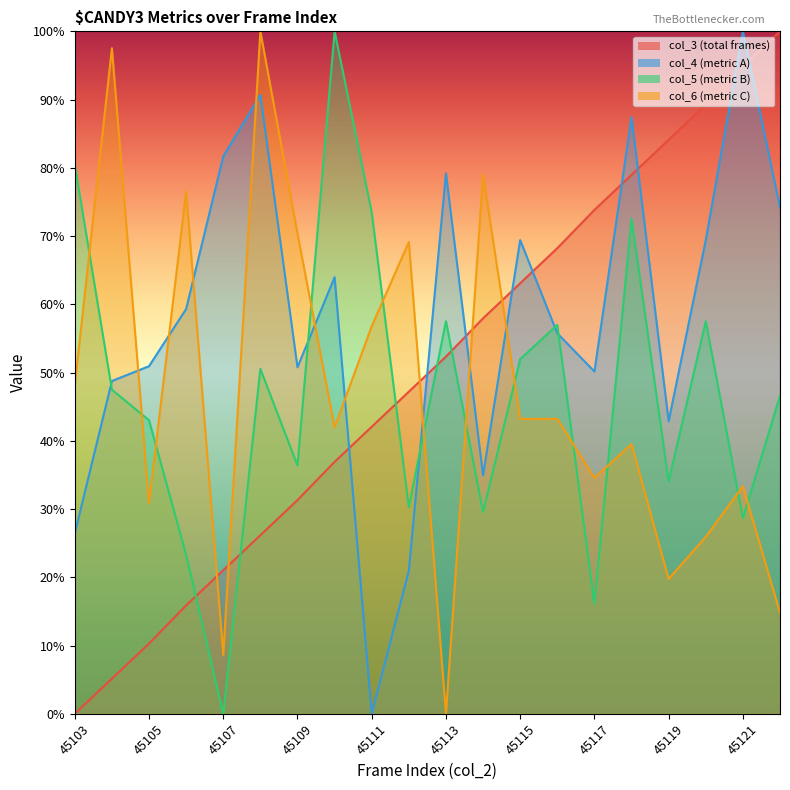

Reading left to right, transcribe all the data shown in this chart.

col_3: 45103=0.0	45104=5.1	45105=10.3	45106=15.9	45107=21.0	45108=26.2	45109=31.3	45110=36.9	45111=42.1	45112=47.2	45113=52.3	45114=57.9	45115=63.1	45116=68.2	45117=73.8	45118=79.0	45119=84.1	45120=89.3	45121=94.9	45122=100.0
col_4: 45103=26.4	45104=48.8	45105=50.9	45106=59.3	45107=81.7	45108=90.7	45109=50.8	45110=64.0	45111=0.0	45112=21.0	45113=79.2	45114=34.9	45115=69.4	45116=55.7	45117=50.2	45118=87.4	45119=42.9	45120=69.4	45121=100.0	45122=74.2
col_5: 45103=80.5	45104=47.5	45105=43.0	45106=23.3	45107=0.0	45108=50.5	45109=36.4	45110=100.0	45111=73.5	45112=30.3	45113=57.5	45114=29.6	45115=52.0	45116=57.0	45117=16.1	45118=72.6	45119=34.1	45120=57.5	45121=28.7	45122=46.6
col_6: 45103=48.1	45104=97.5	45105=30.9	45106=76.5	45107=8.6	45108=100.0	45109=70.4	45110=42.0	45111=56.8	45112=69.1	45113=0.0	45114=79.0	45115=43.2	45116=43.2	45117=34.6	45118=39.5	45119=19.8	45120=25.9	45121=33.3	45122=14.8